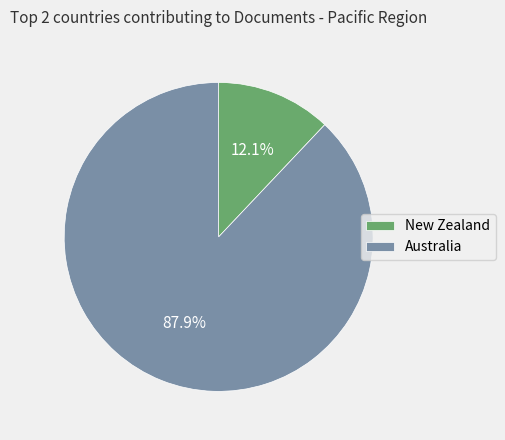

What is the largest slice in the pie chart?

Australia